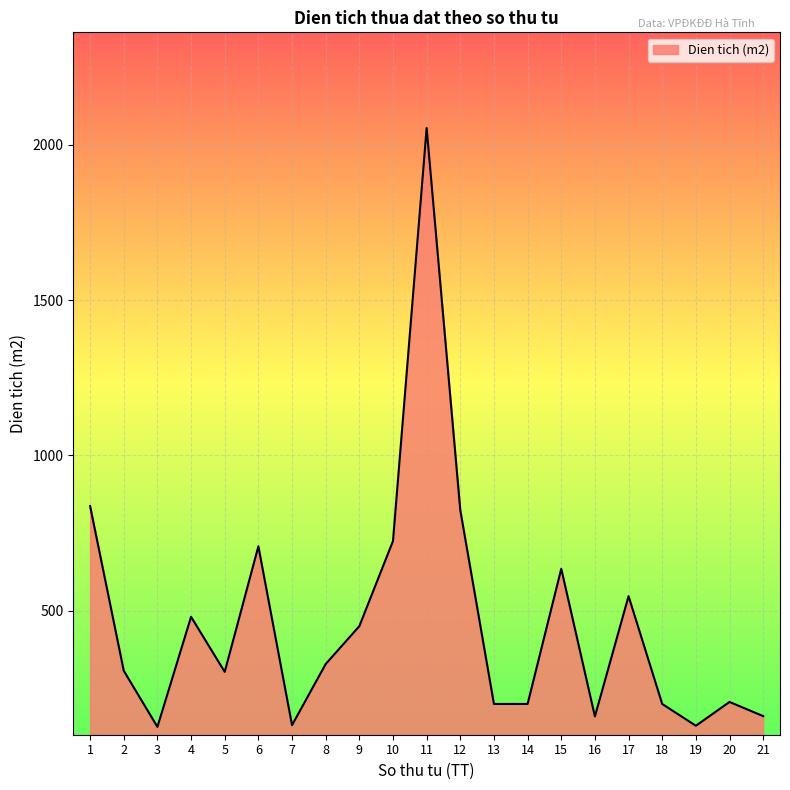

Where is the first local maximum?

4